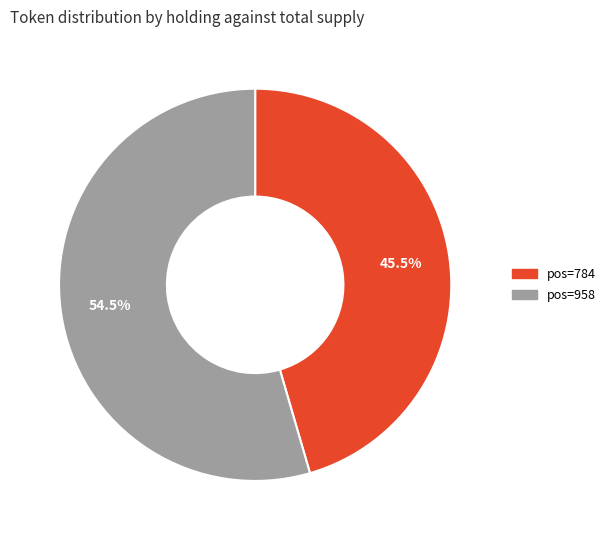

Does any single category account for the majority?

Yes